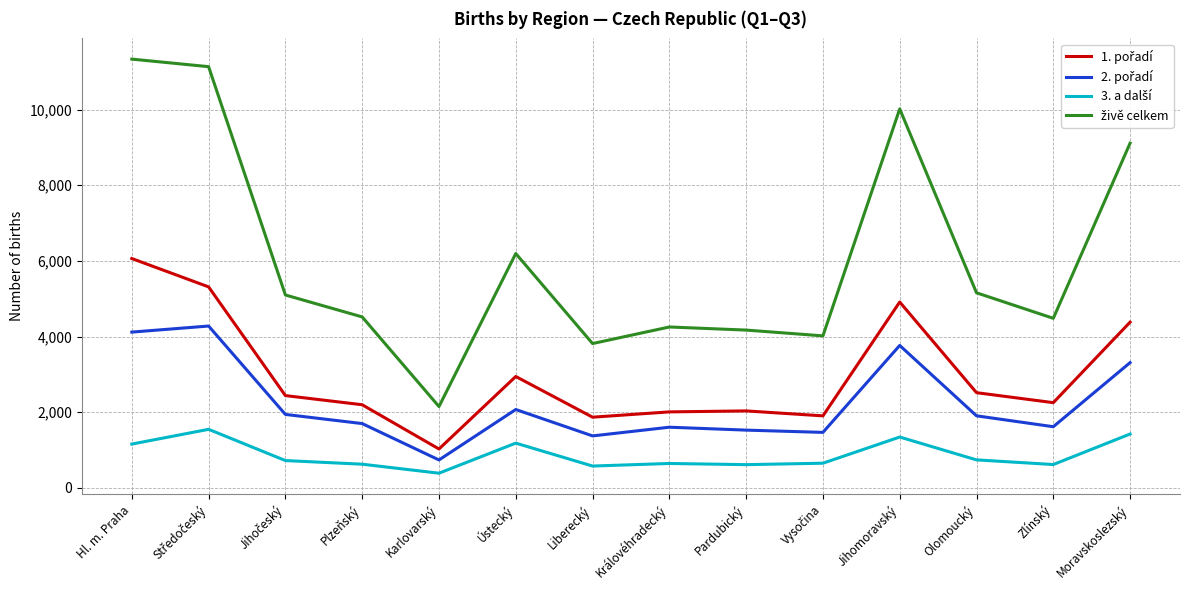

What is the difference between the highest and lowest values at Jihomoravský?

8676